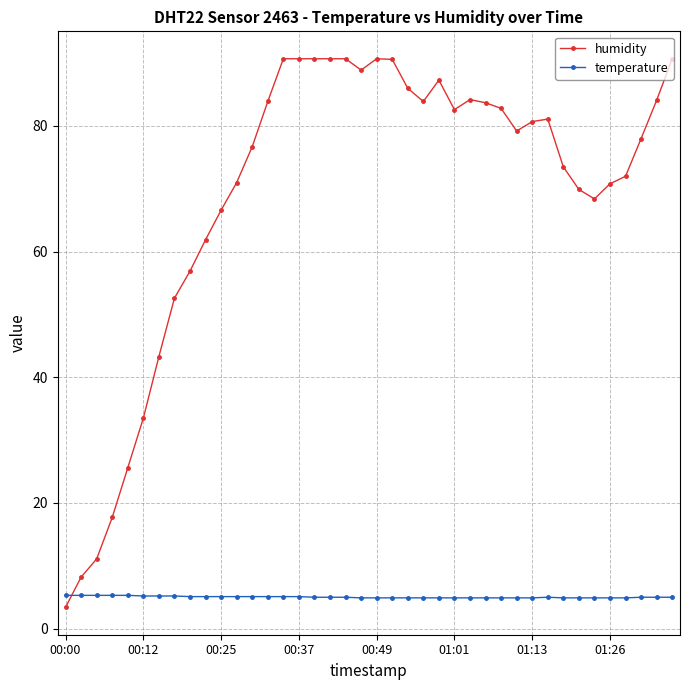

Which series has the largest range (max minus min)?

humidity